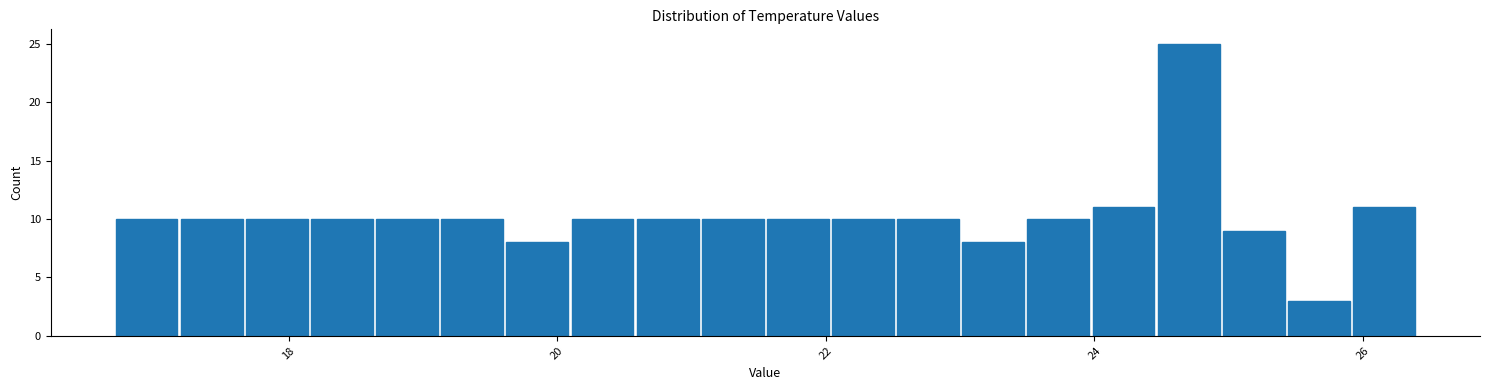

Around what value on the x-axis is the tallest bar? Give the approximate position of its centre, as read against the axis.

24.8